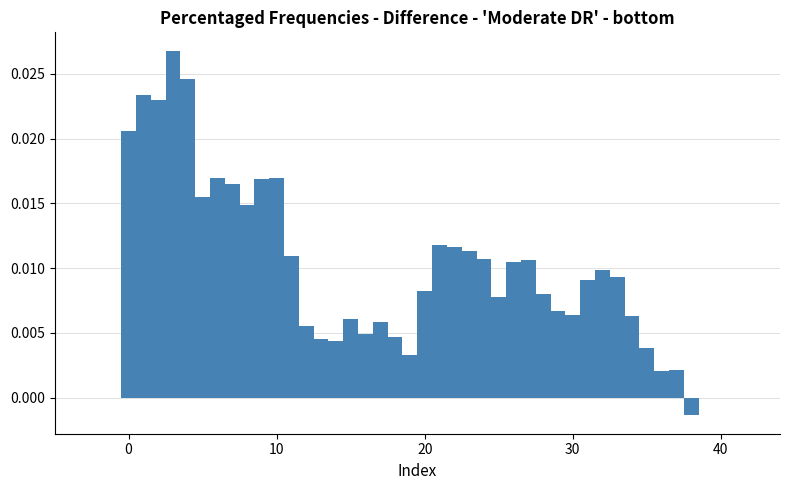

Around what value on the x-axis is the tallest bar? Give the approximate position of its centre, as read against the axis.

3